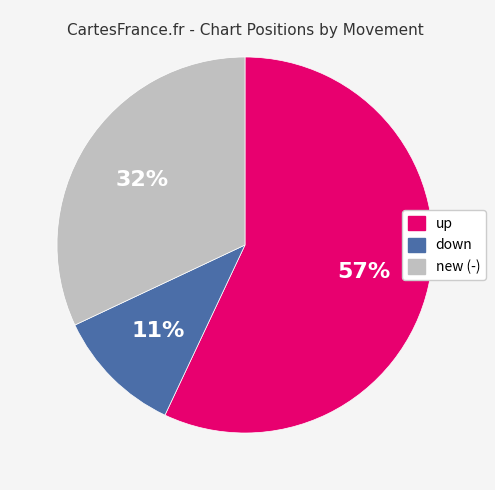

To the nearest percent, what is the average slice percentage?

33%